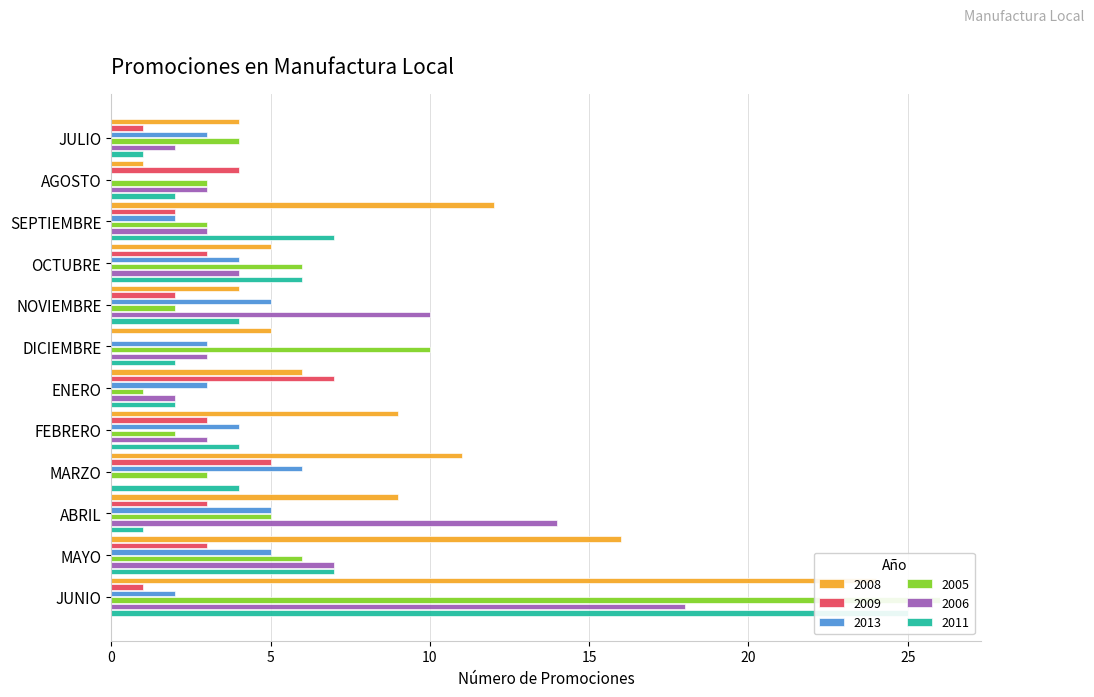

What is the label of the 8th bar from the right?

NOVIEMBRE